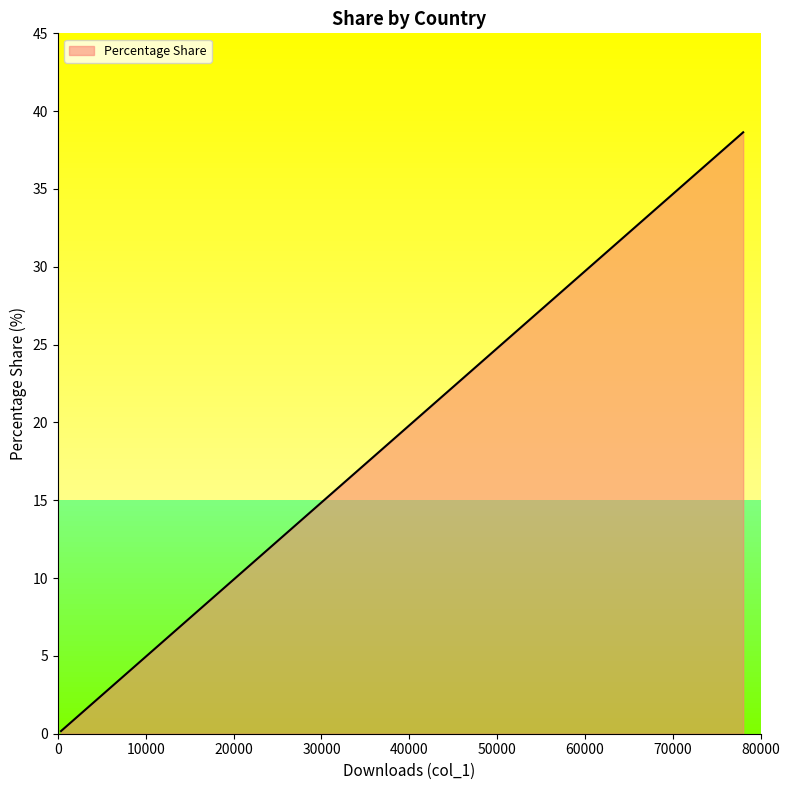

What is the greatest value displayed?

38.6